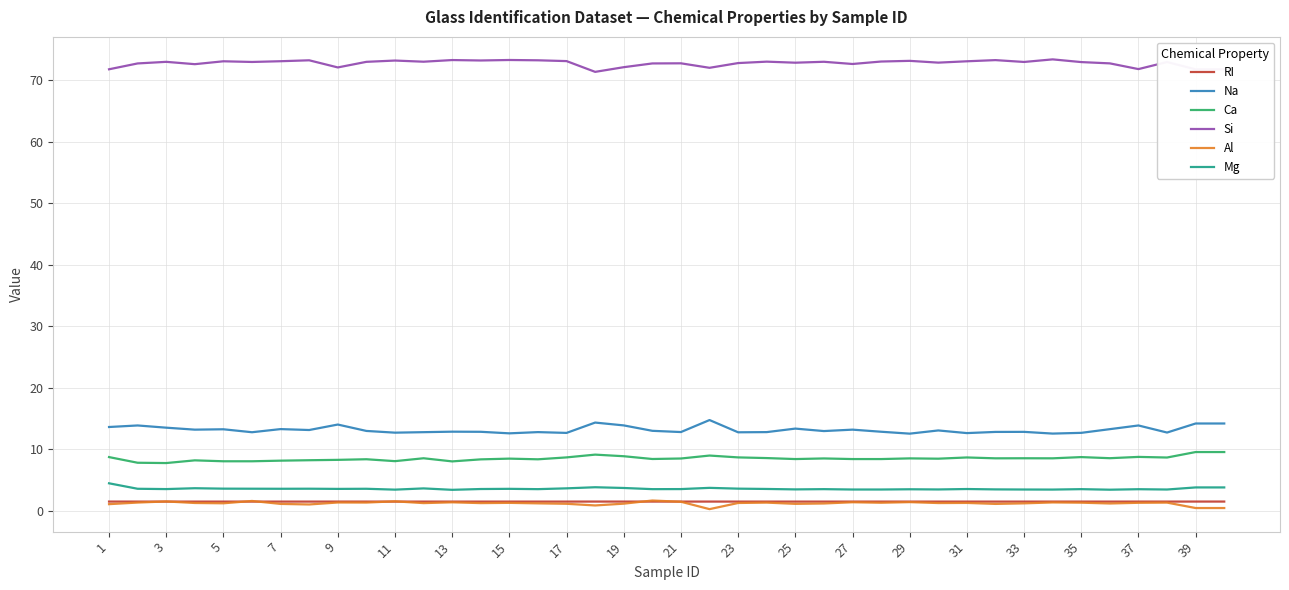

What is the minimum value for Ca?

7.8